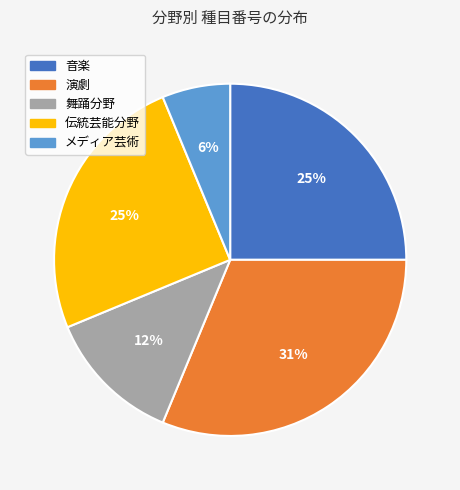

Does 演劇 account for over 50% of the chart?

No